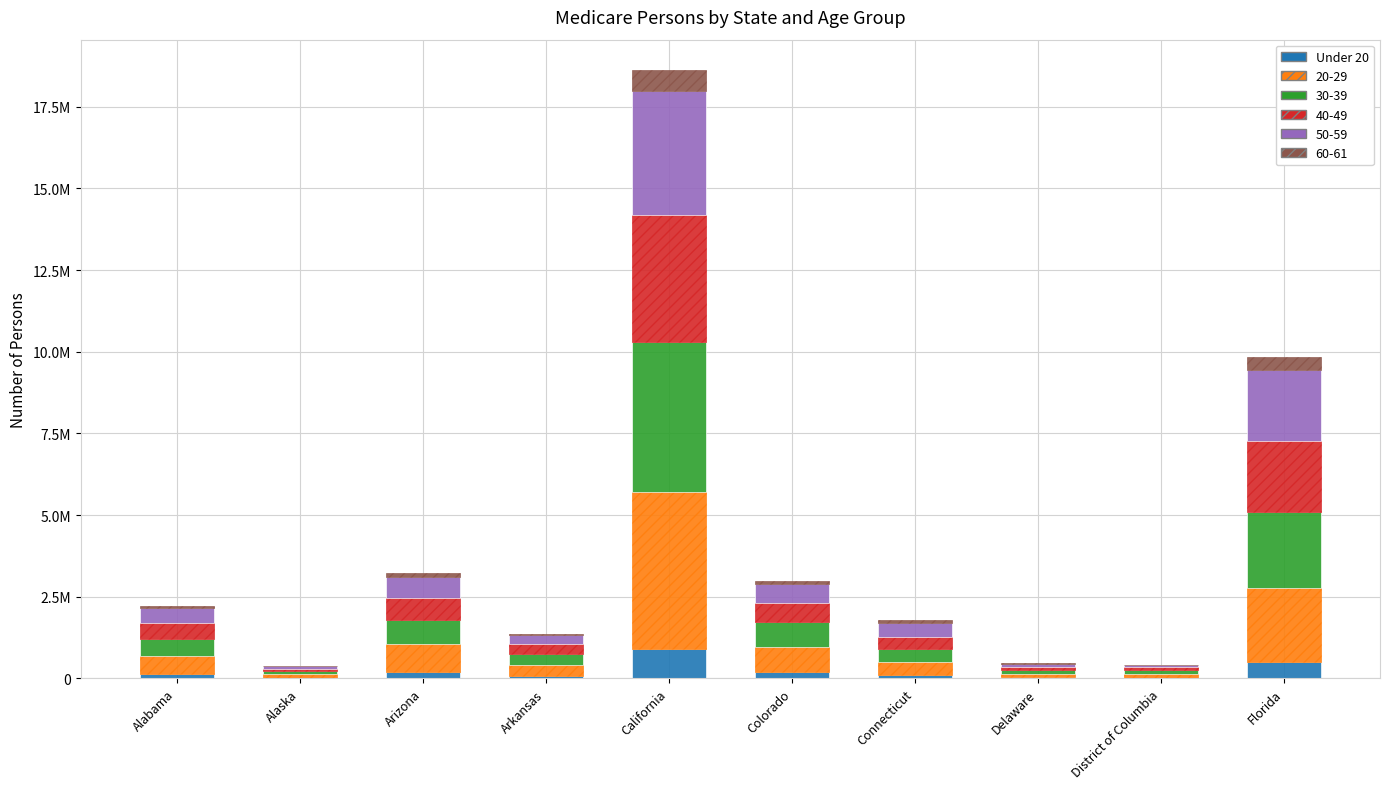

Are the bars grouped side by side (vs. stacked)?

No